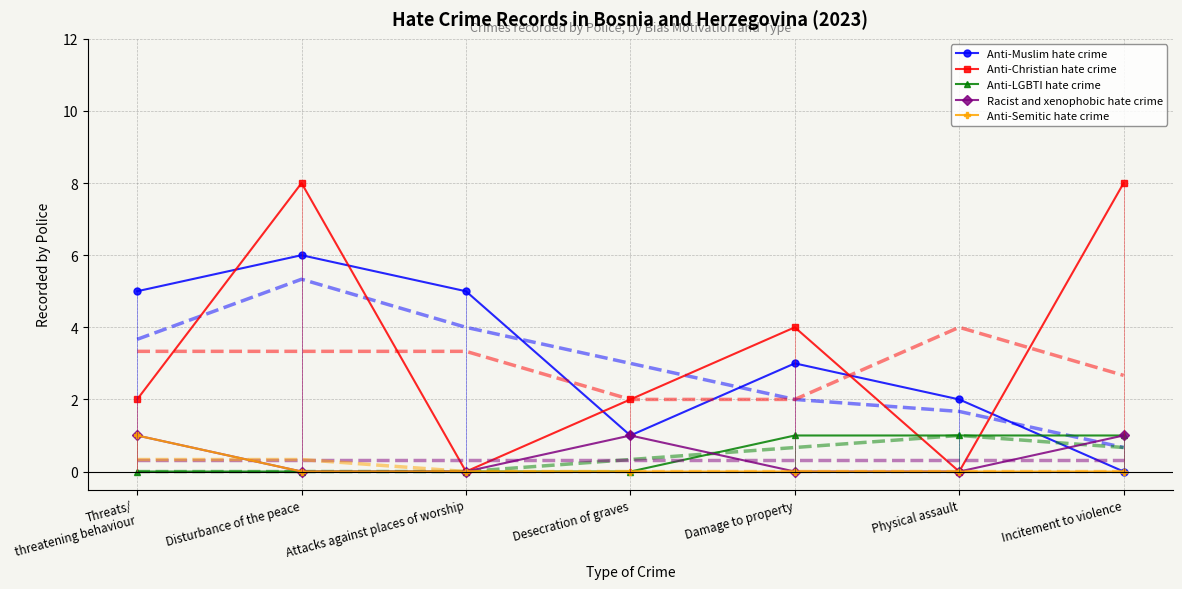

At which category is the sum across all series the highest?

Disturbance of the peace